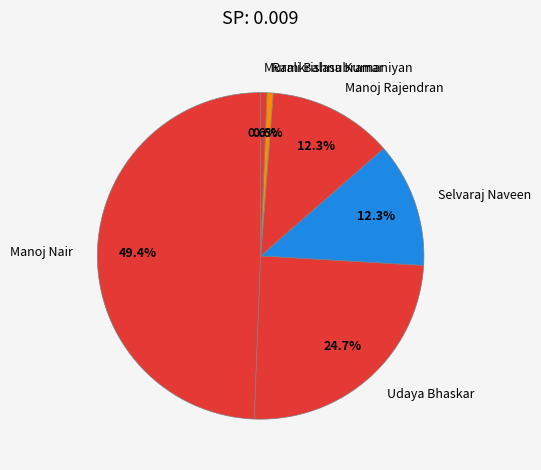

Combined, do Ramkrishna Kumar and Udaya Bhaskar account for over 50%?

No